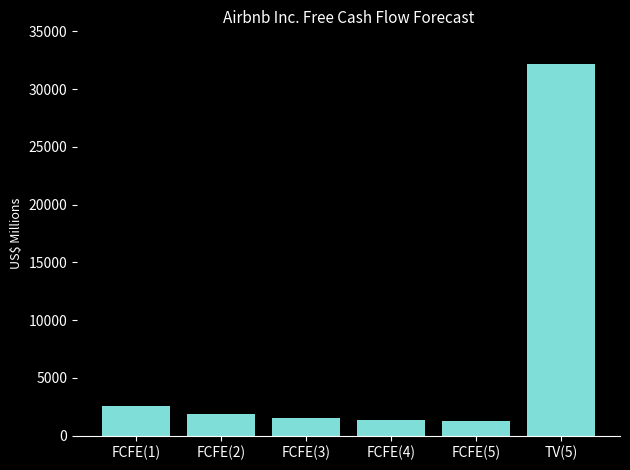

What is the label of the 5th bar from the left?

FCFE(5)